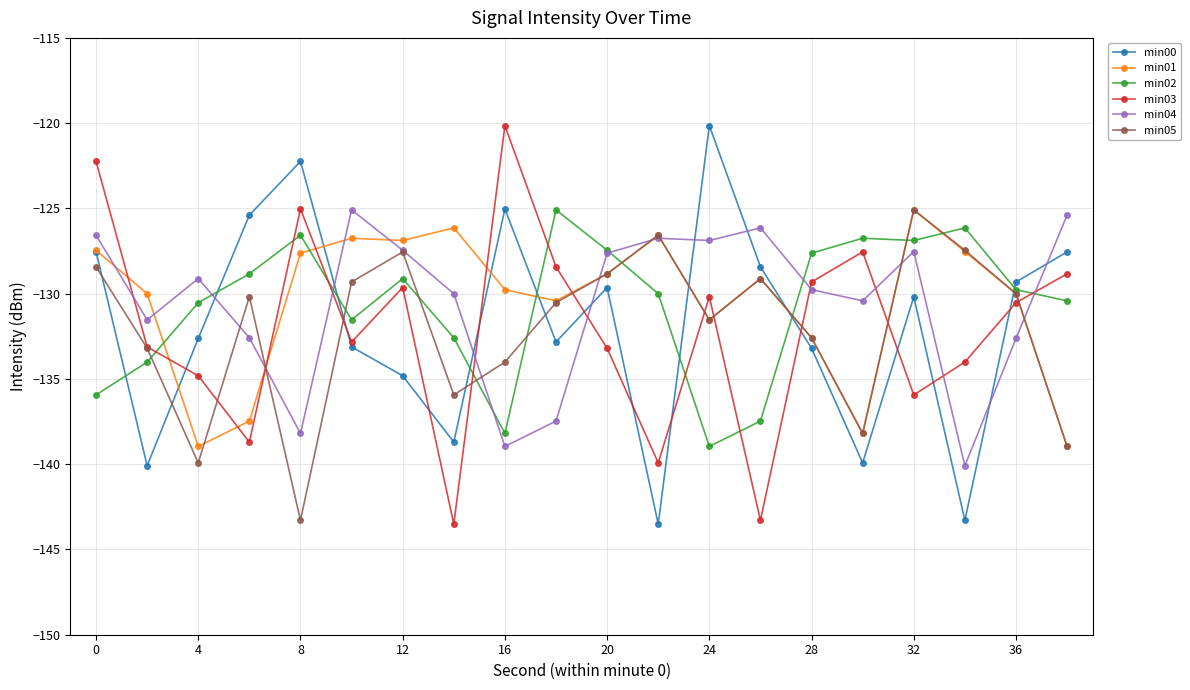

How many times do min04 and min00 cross each other?

8